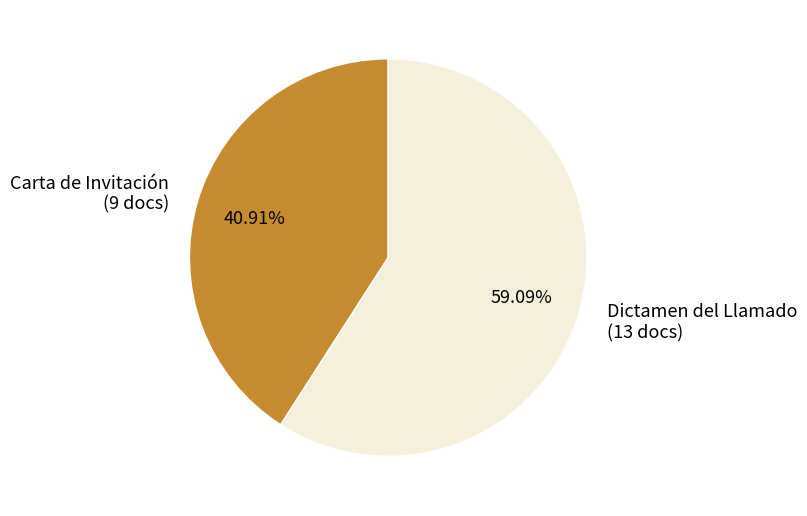

Between Carta de Invitación and Dictamen del Llamado, which is larger?

Dictamen del Llamado